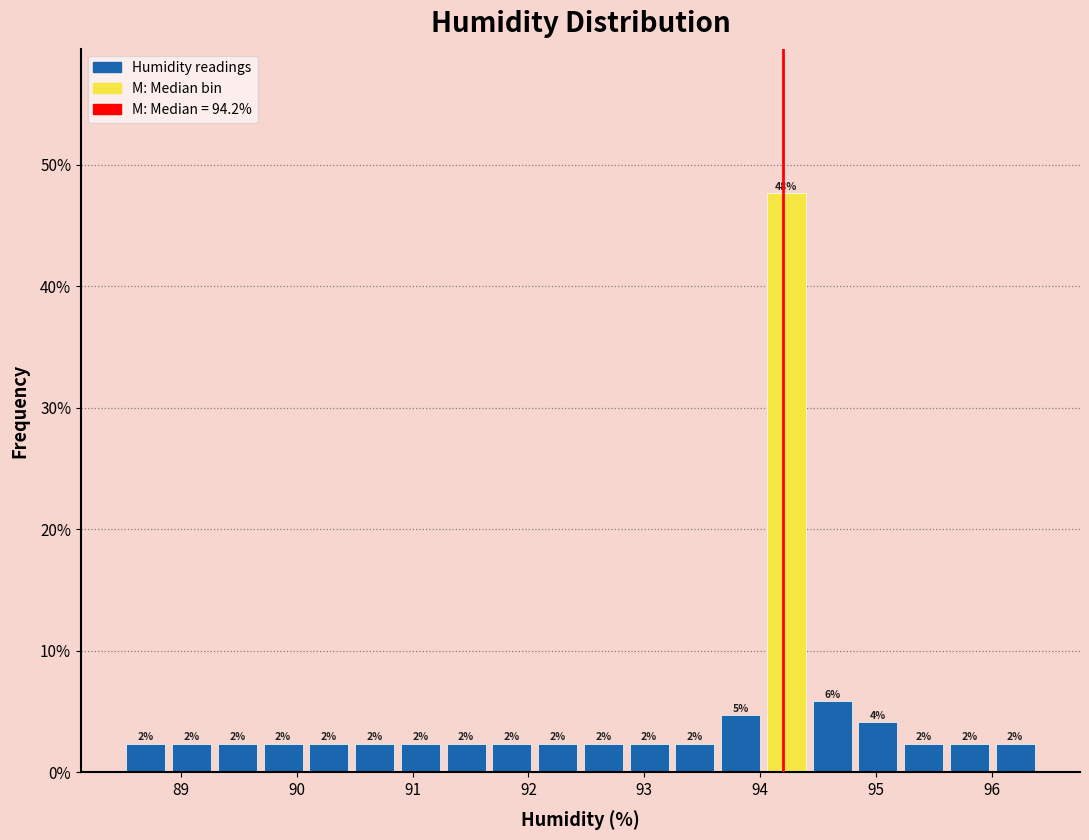

Read against the x-axis, roughly where is the centre of the tallest bar?

94.2